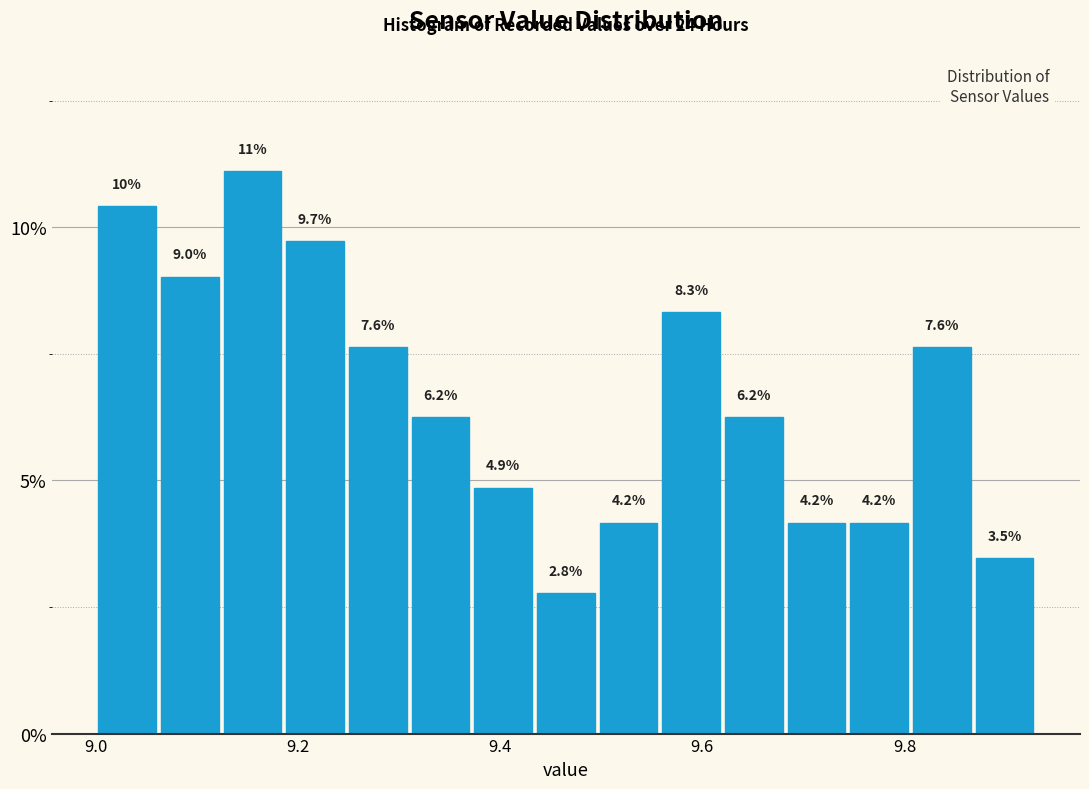

Around what value on the x-axis is the tallest bar? Give the approximate position of its centre, as read against the axis.

9.16